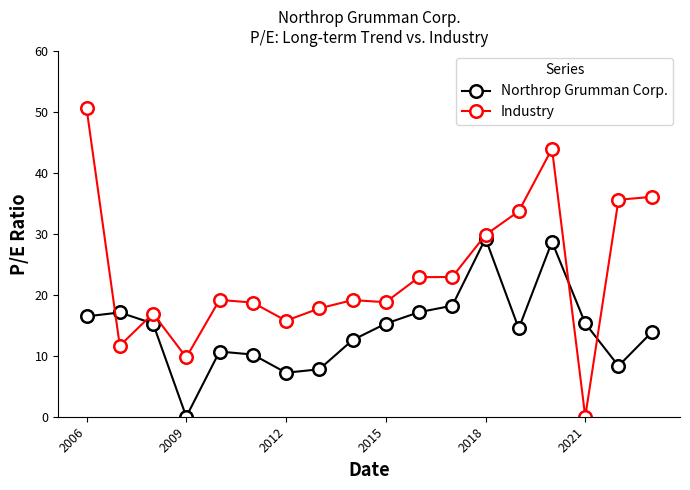

True or false: Northrop Grumman Corp. has more than 2 interior local peaks.

True